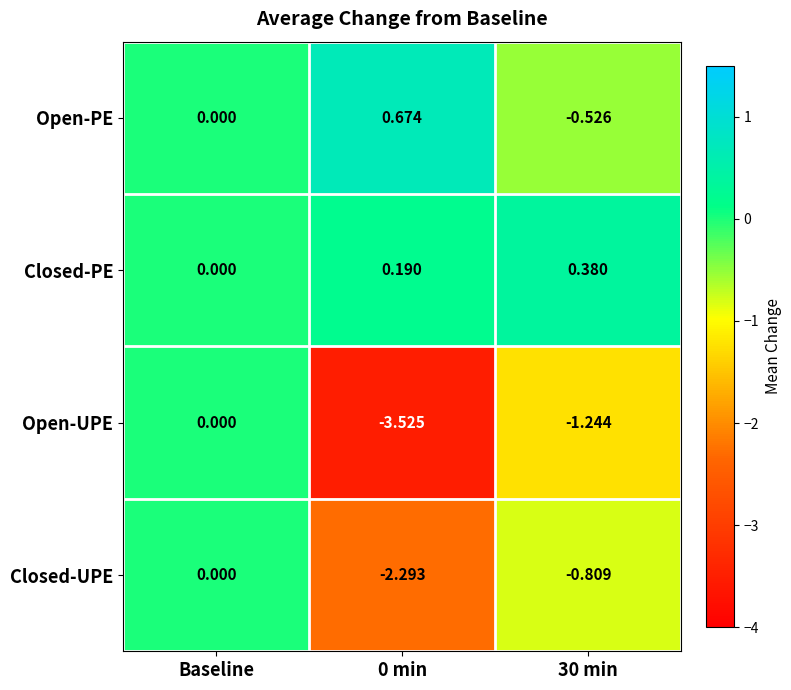

At 0 min, list the series in order from largest to smallest.

Open-PE, Closed-PE, Closed-UPE, Open-UPE